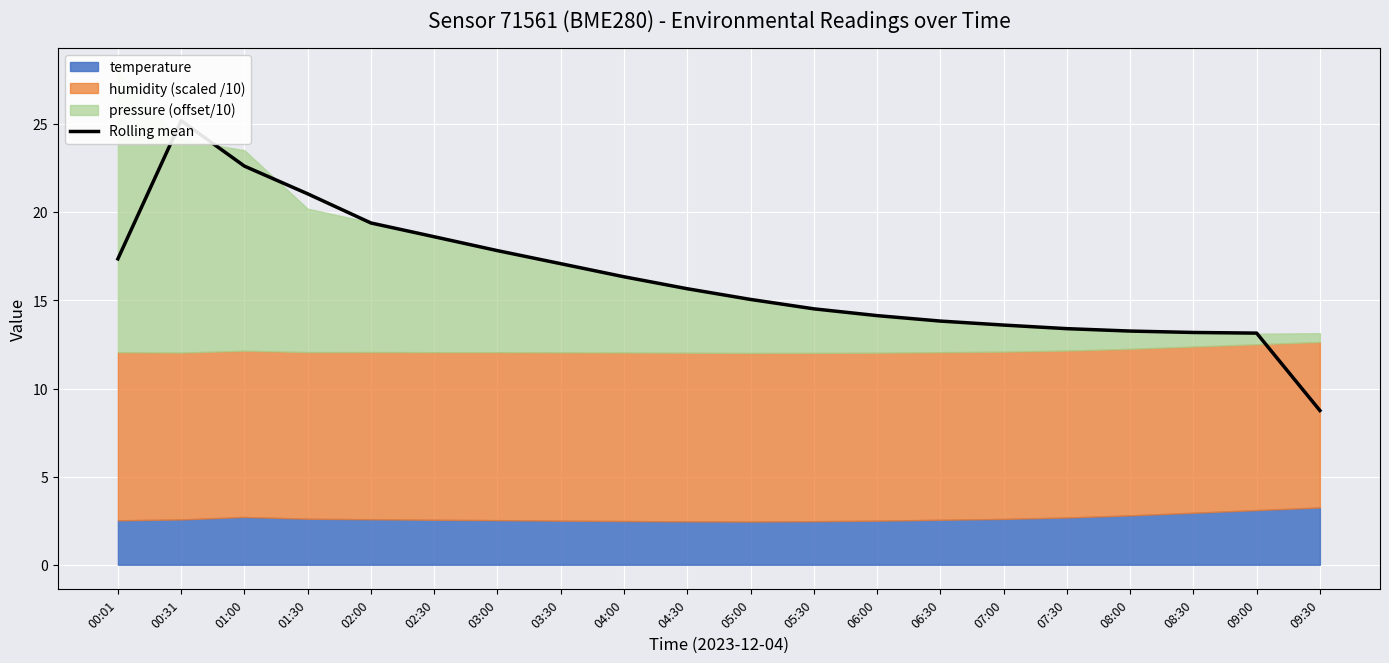

How many lines are shown in the chart?

1